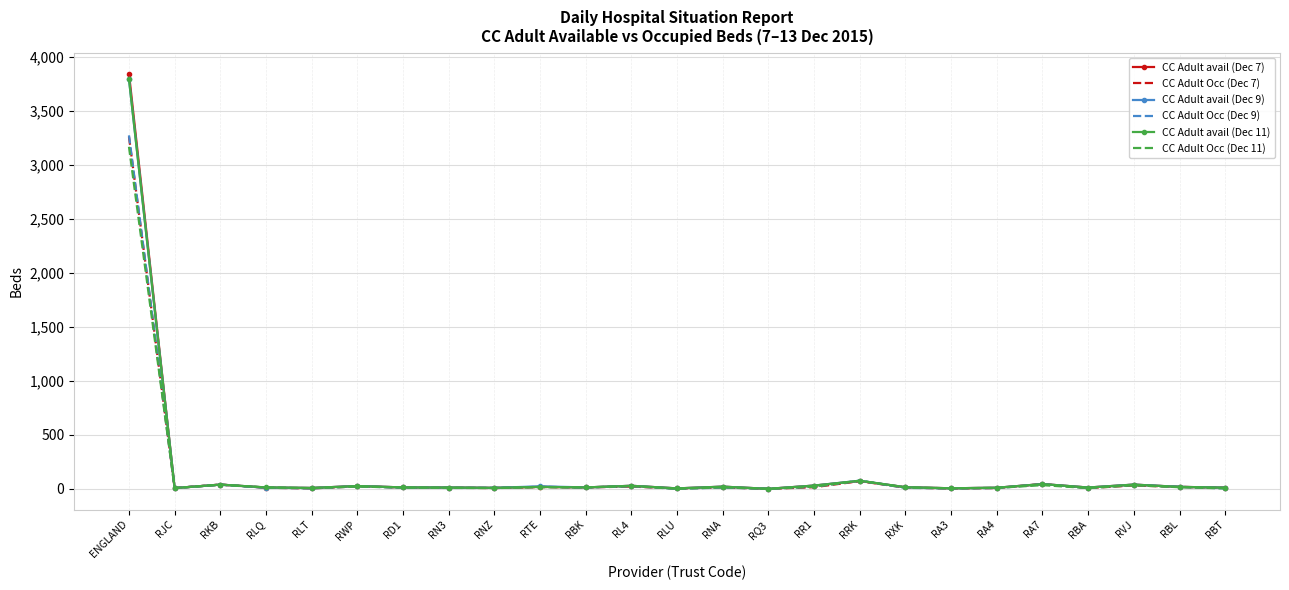

What is the difference between the CC Adult Occ (Dec 7) values at RKB and RBL?

21